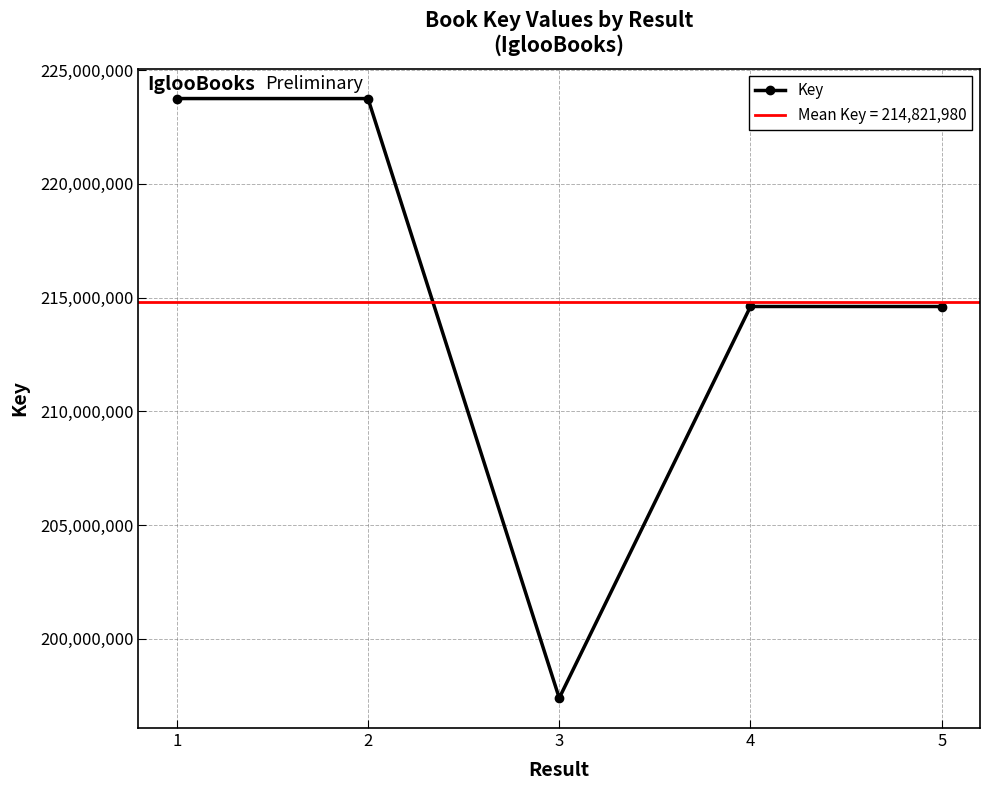

How many lines are shown in the chart?

1